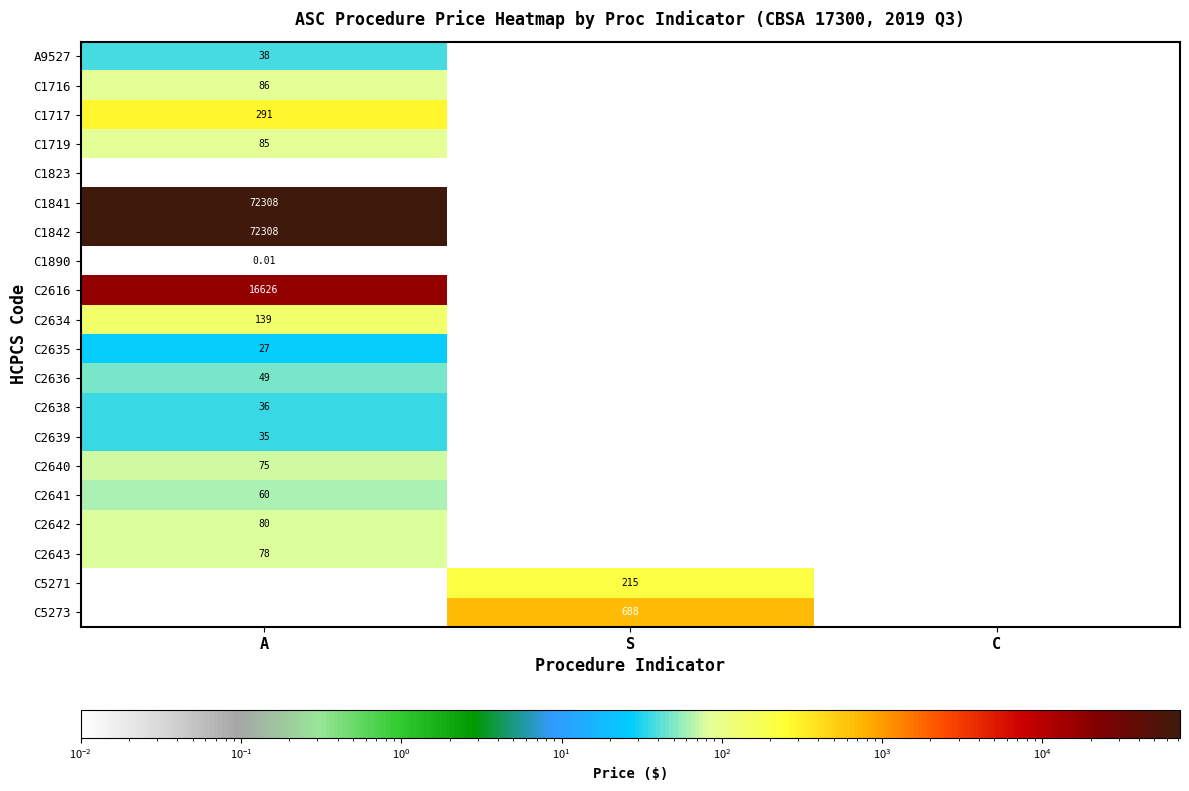

True or false: C2643 has a value of 78.4 at A.

True